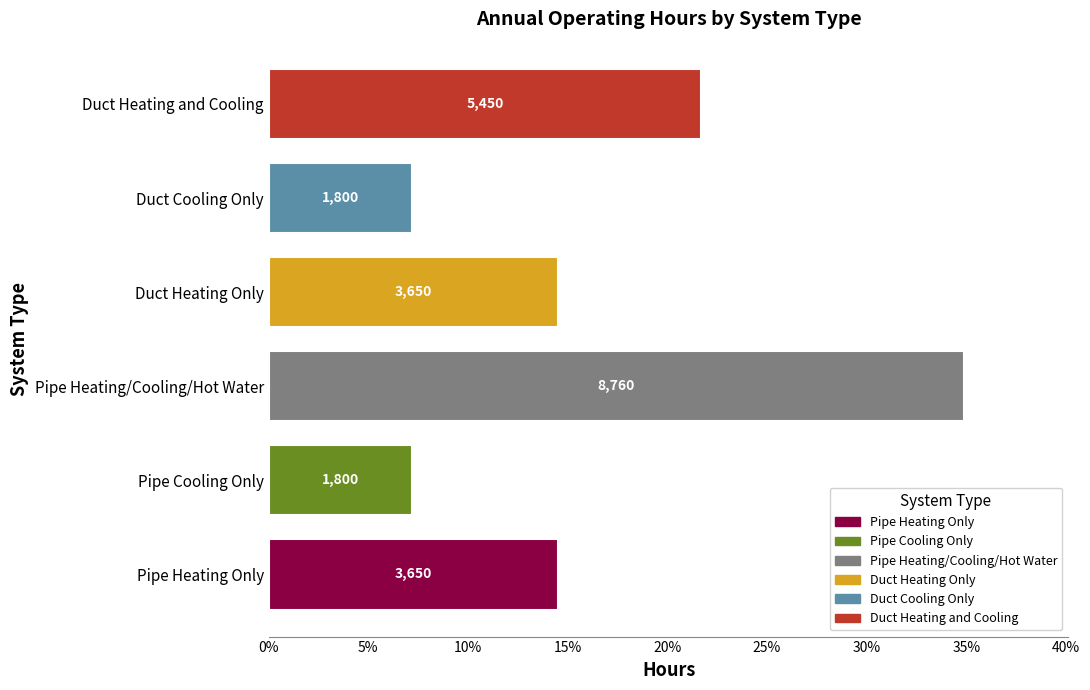

How many bars are there in total?

6